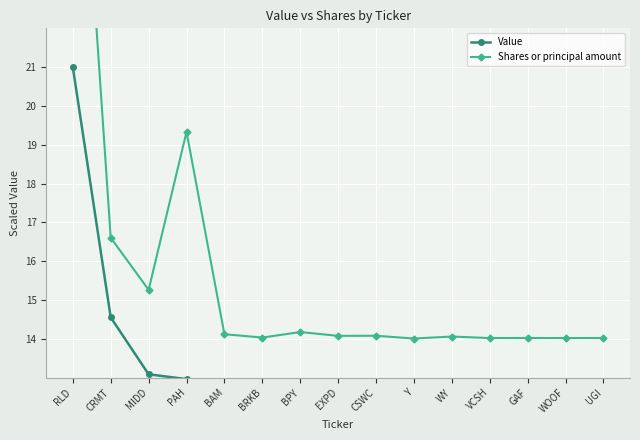

Reading left to right, transcribe all the data shown in this chart.

Value: RLD=21.0	CRMT=14.6	MIDD=13.1	PAH=13.0	BAM=0.6	BRKB=0.5	BPY=0.4	EXPD=0.4	CSWC=0.3	Y=0.3	WY=0.2	VCSH=0.2	GAF=0.1	WOOF=0.1	UGI=0.1
Shares or principal amount: RLD=31.0	CRMT=16.6	MIDD=15.3	PAH=19.3	BAM=14.1	BRKB=14.0	BPY=14.2	EXPD=14.1	CSWC=14.1	Y=14.0	WY=14.1	VCSH=14.0	GAF=14.0	WOOF=14.0	UGI=14.0